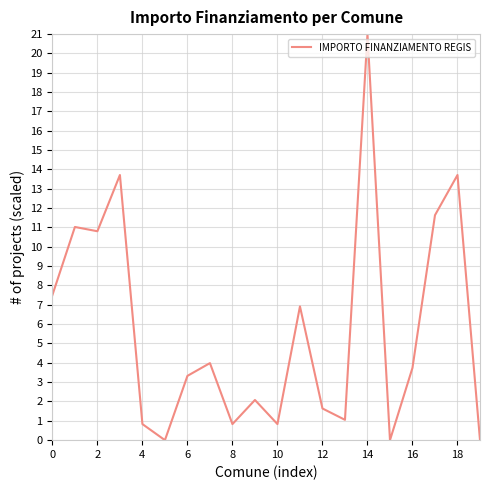

What is the difference between the maximum and minimum values?

21.0